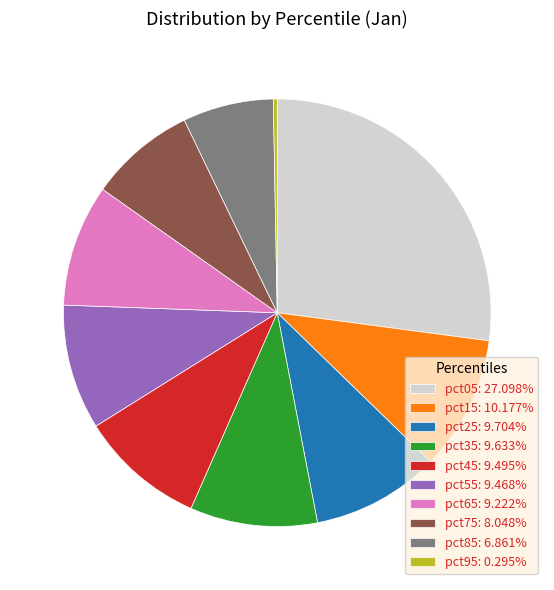

Approximately how many times larger is the value at pct65: 9.222% compared to pct25: 9.704%?

1.0